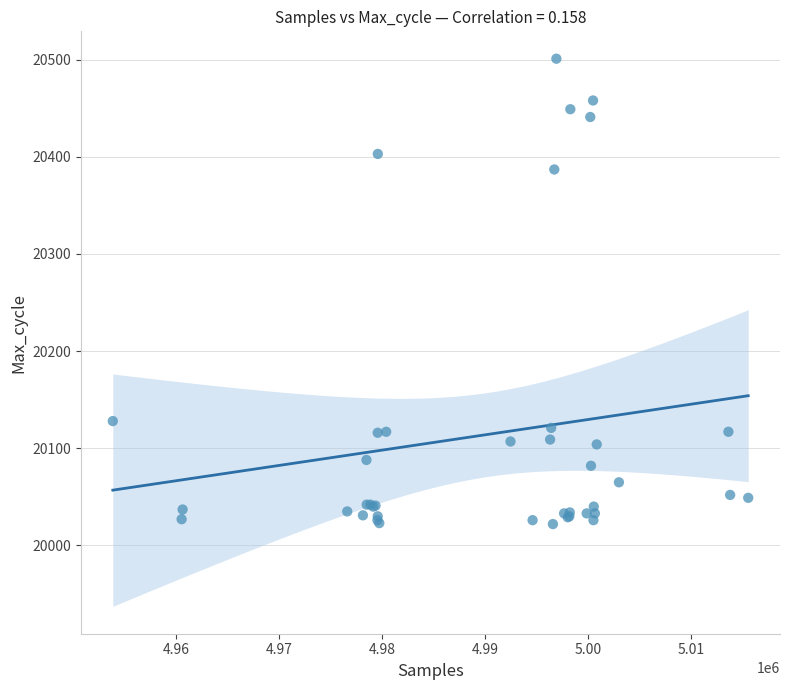

What Y value in the scatter plot is closest to 20261?

20387